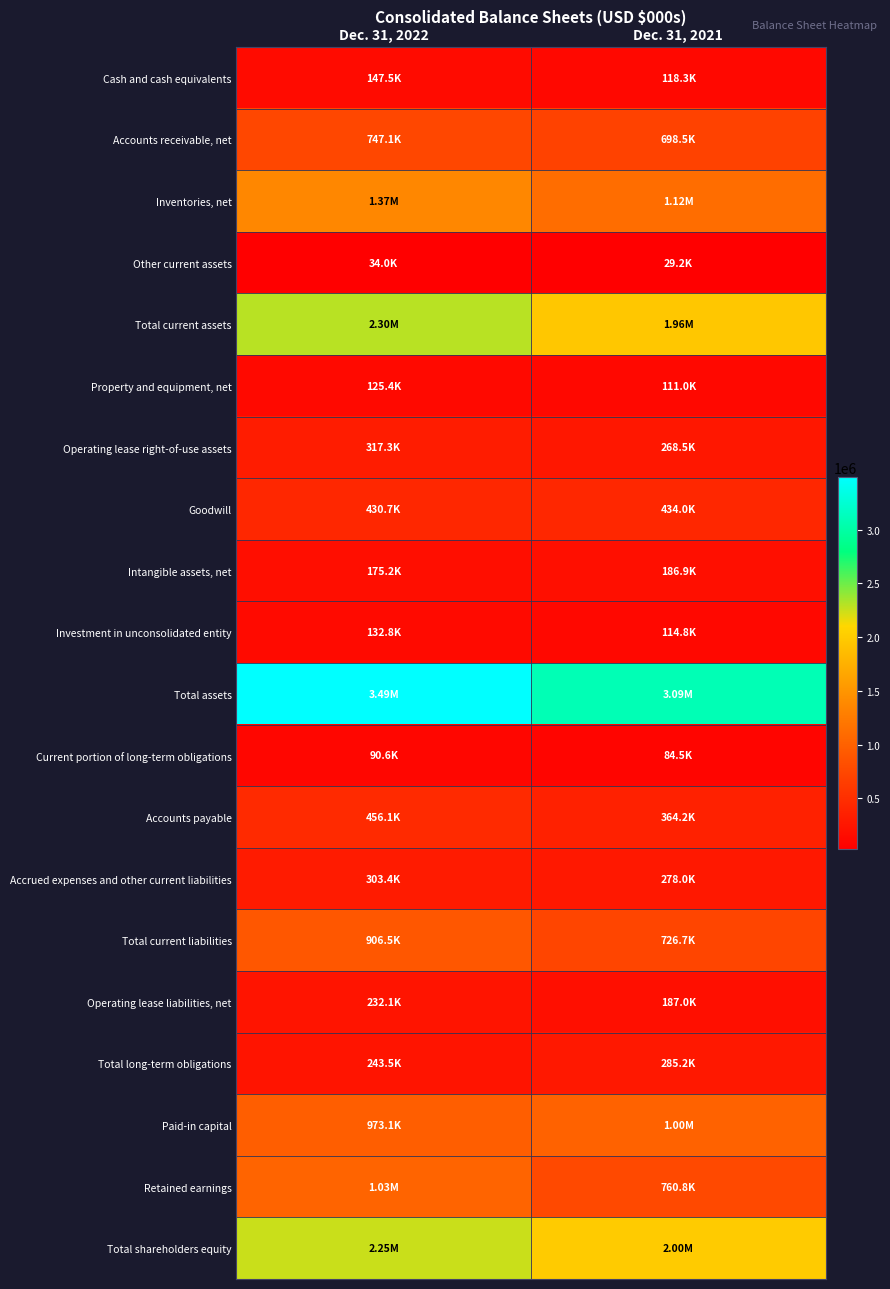

What is the spread (max minus min) of values at Dec. 31, 2022?

3454263